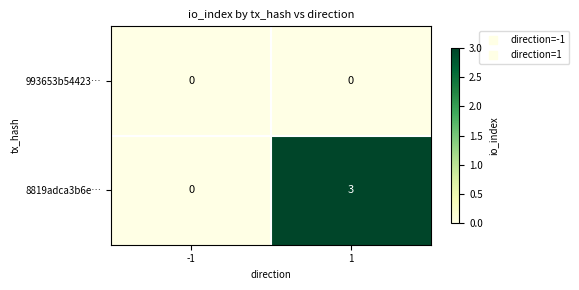

What is the maximum value shown in the chart?

3